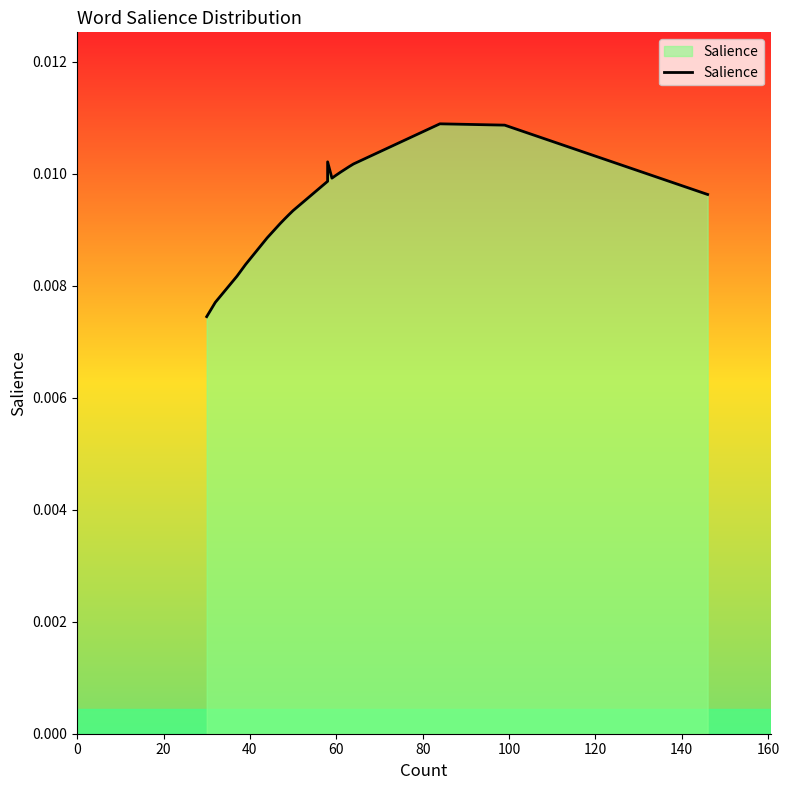

Does the chart display data point markers on the line(s)?

No